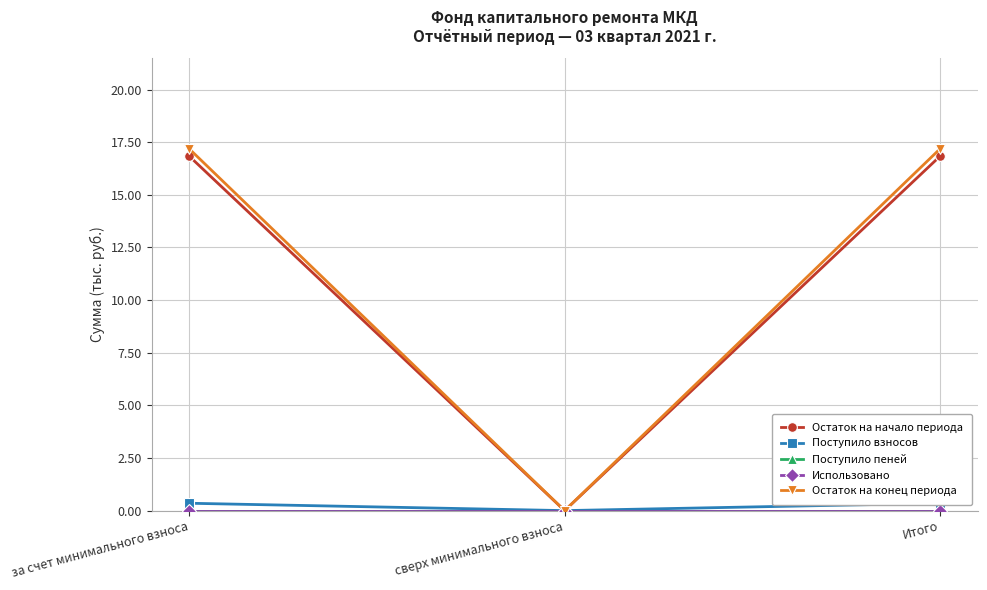

Is the value of Использовано at за счет минимального взноса greater than the value of Поступило пеней at Итого?

No